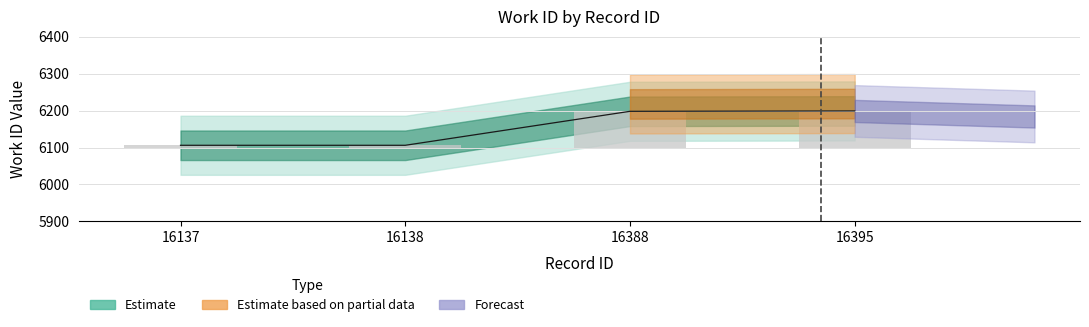

Rank the categories by value from lowest to highest.

16137, 16138, 16388, 16395